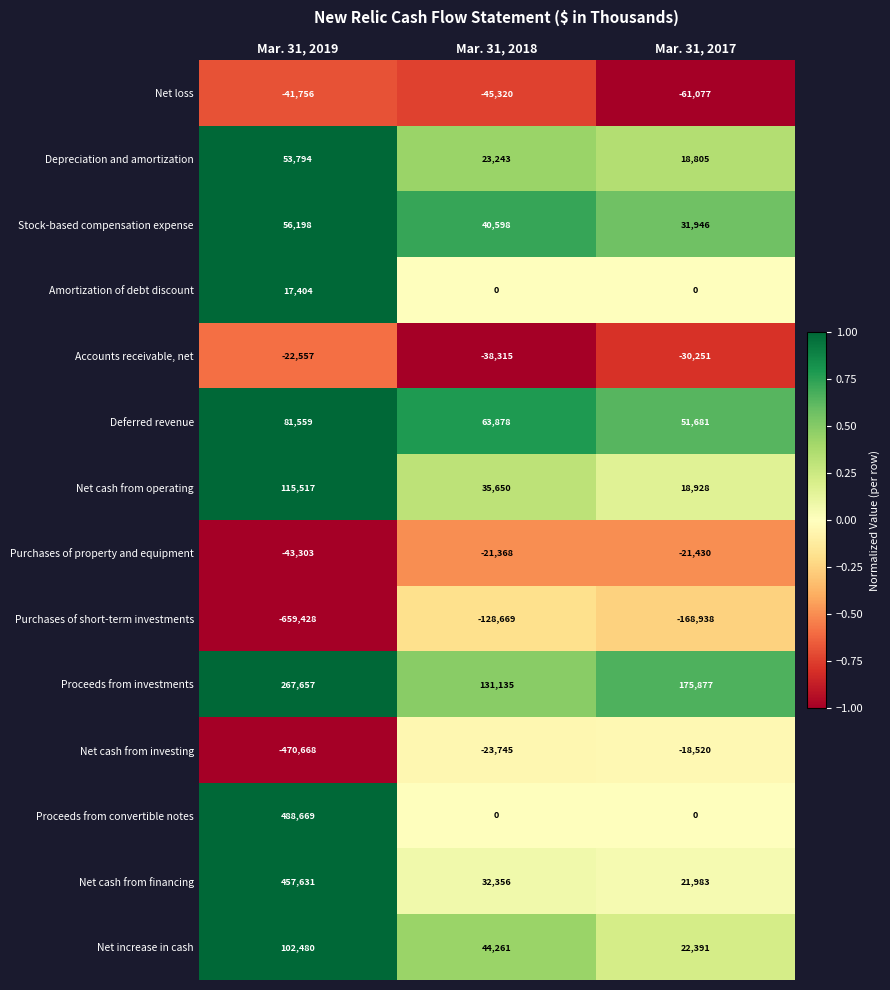

The Amortization of debt discount series shows -6361 at Mar. 31, 2018. True or false?

False